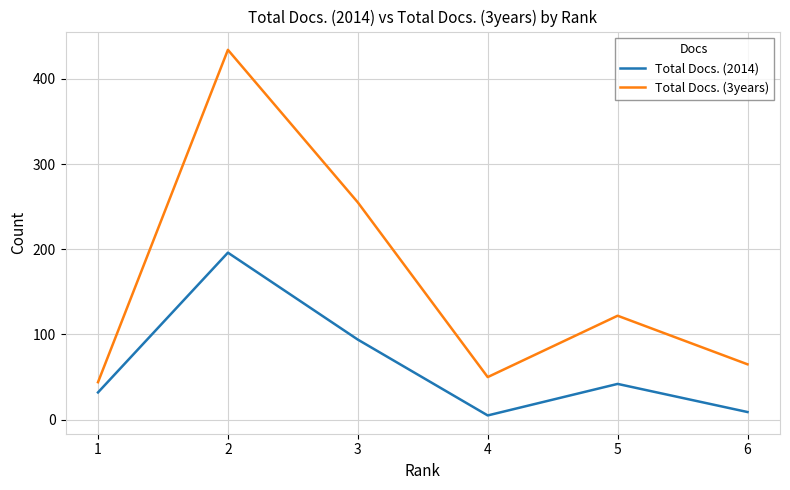

True or false: Total Docs. (2014) and Total Docs. (3years) cross at least once.

False